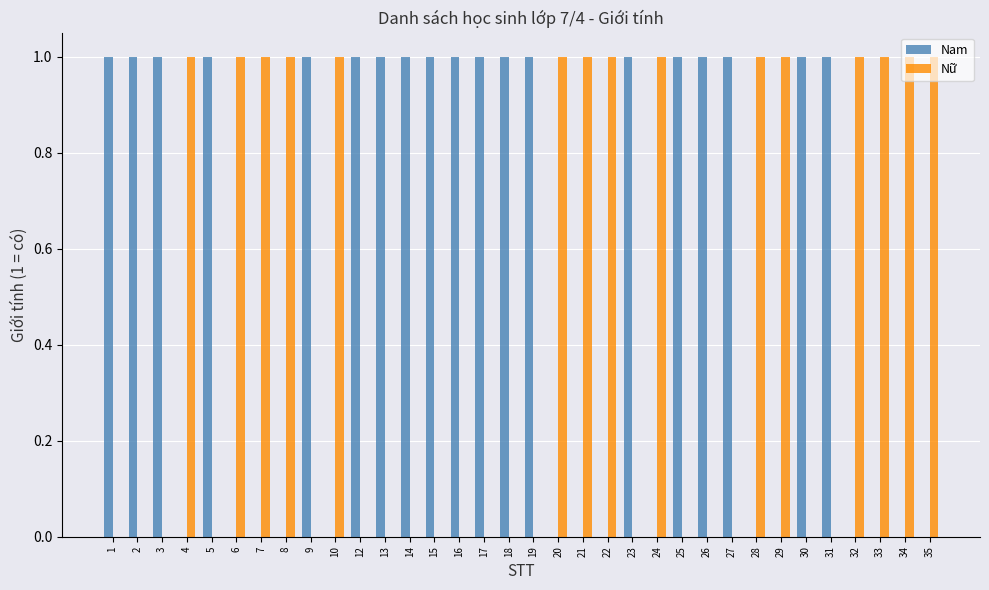

The Nam series shows 1 at 21. True or false?

False